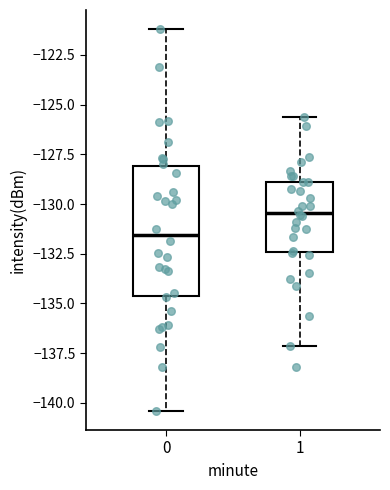

Which box has the highest median line?

1